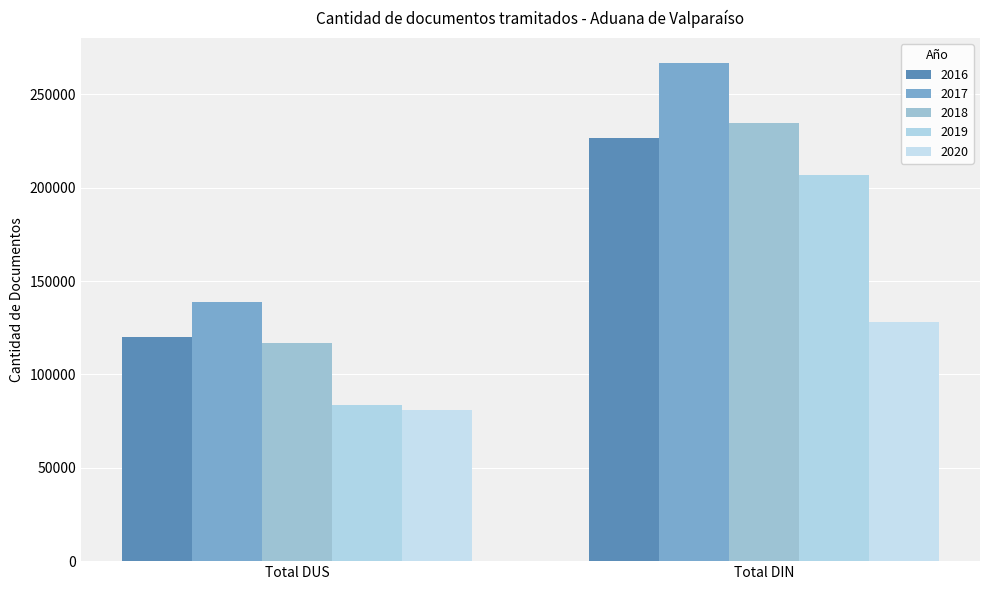

What is the difference between the 2020 values at Total DUS and Total DIN?

47595